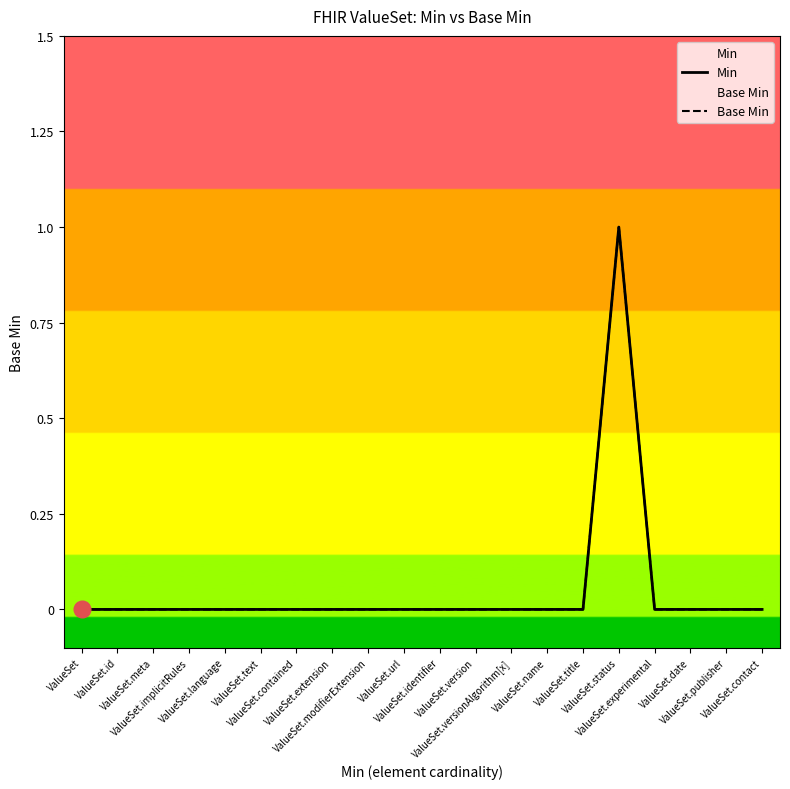

In Min, how many points are higher than both neighbors (excluding endpoints)?

1